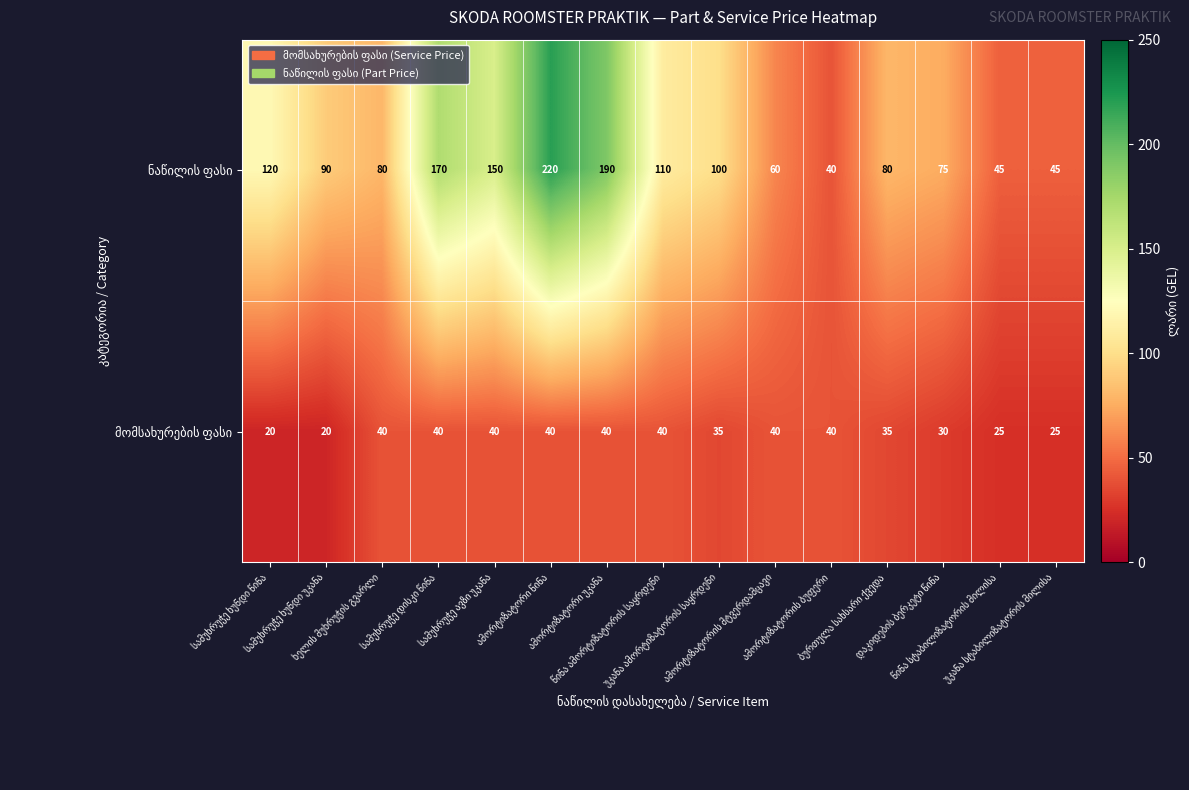

What is the smallest value displayed?

20